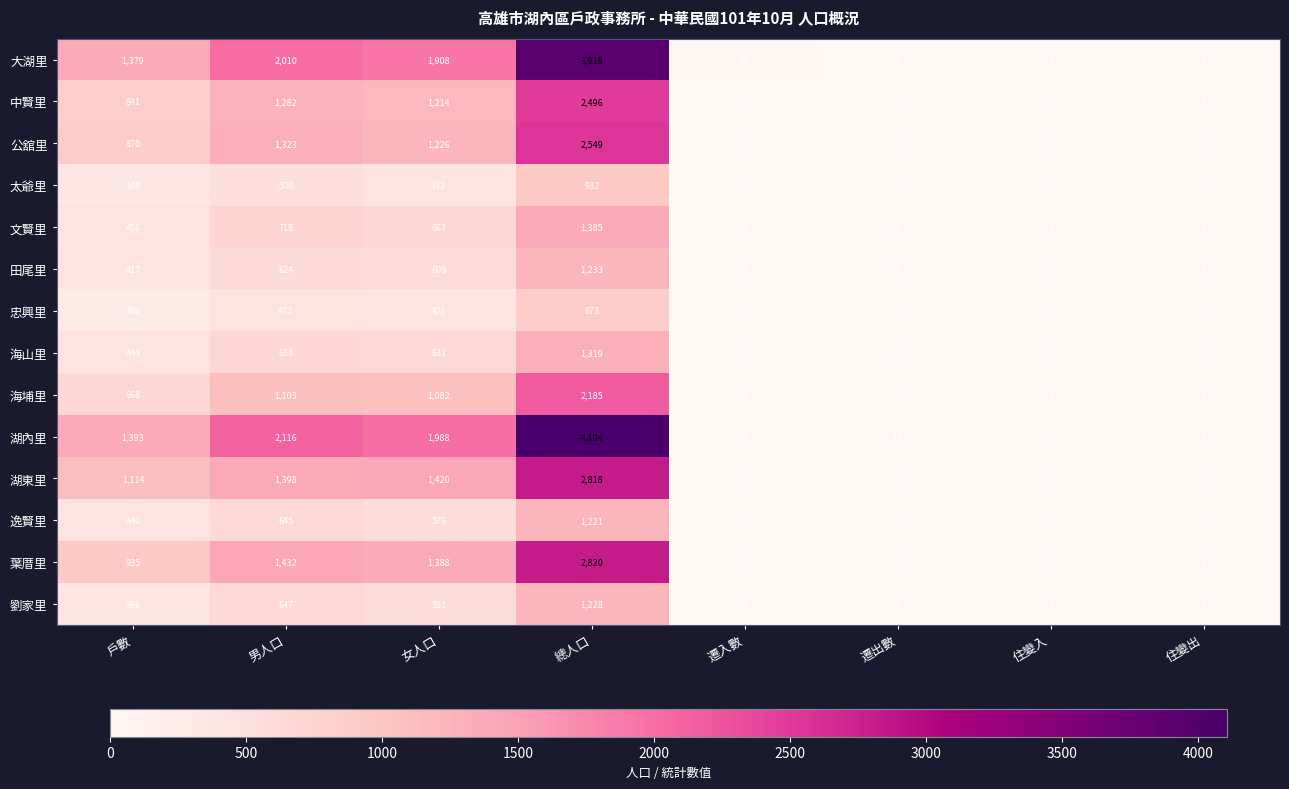

What is the total value across all series at 總人口?

29081